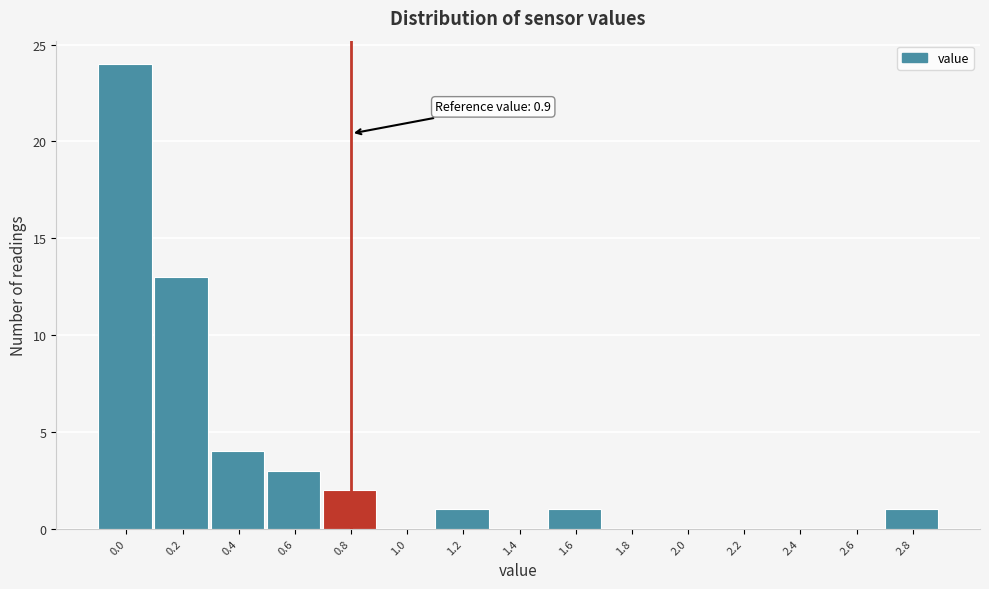

Reading left to right, what are all the values shown in this chart?

0.0=24	0.2=13	0.4=4	0.6=3	0.8=2	1.0=0	1.2=1	1.4=0	1.6=1	1.8=0	2.0=0	2.2=0	2.4=0	2.6=0	2.8=1